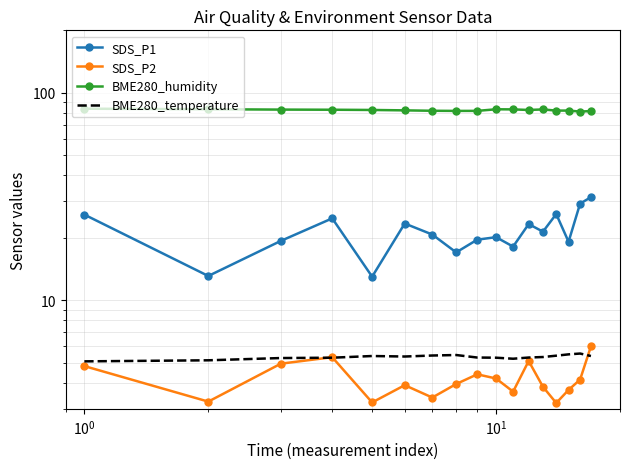

What is the difference between the maximum and second lowest values in the BME280_humidity series?

2.2